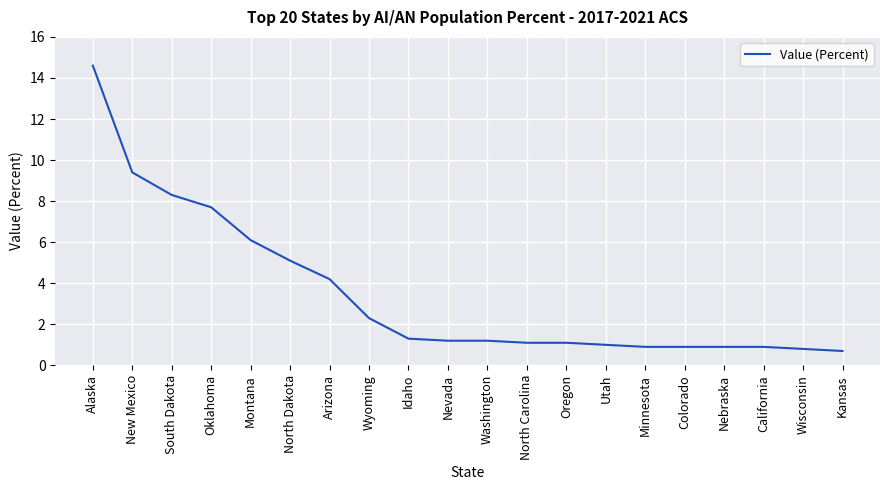

Read the value at North Dakota.

5.1